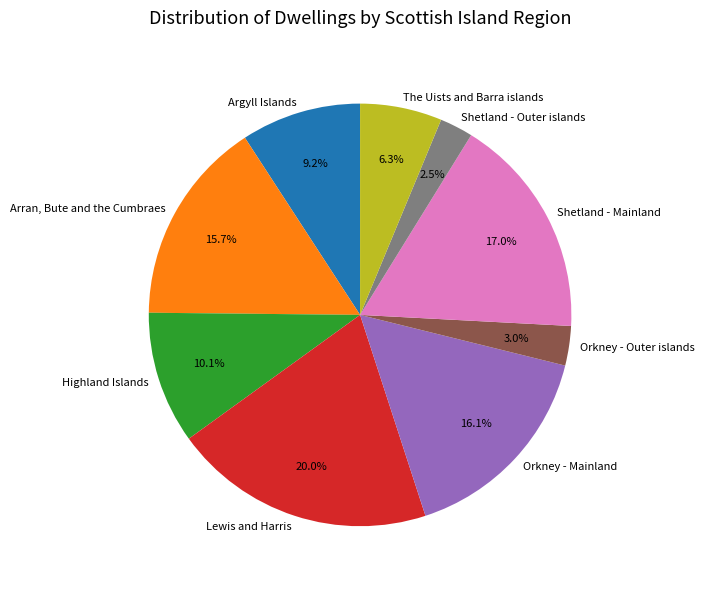

Does Shetland - Outer islands account for over 50% of the chart?

No